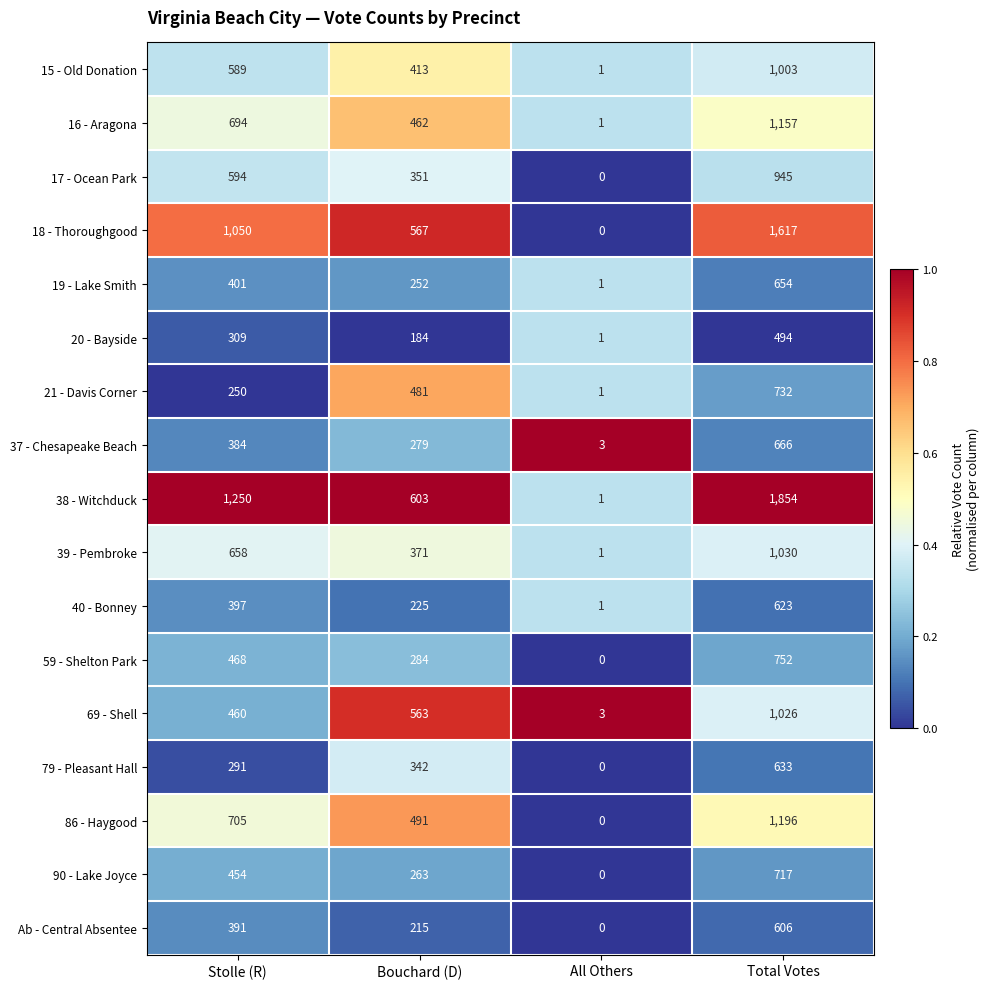

Which series has the largest total across all categories?

38 - Witchduck